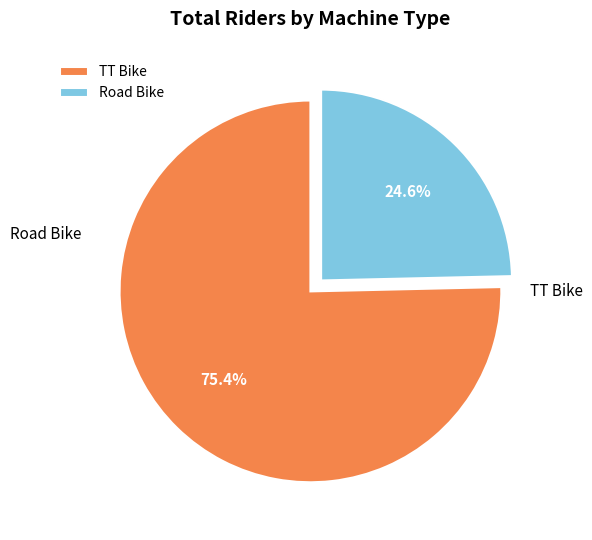

What is the total percentage of TT Bike and Road Bike?

100.0%